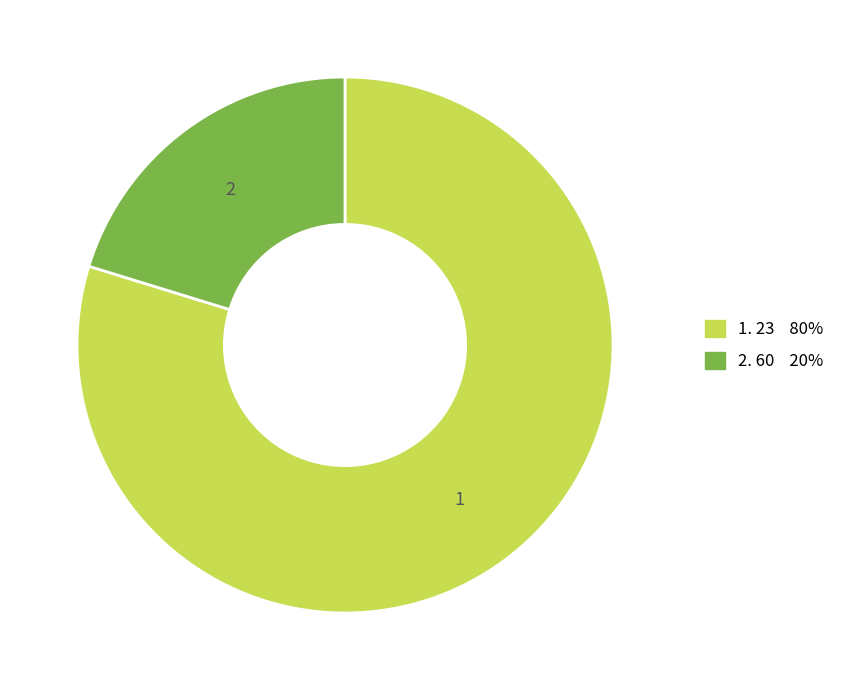

Does any single category account for the majority?

Yes